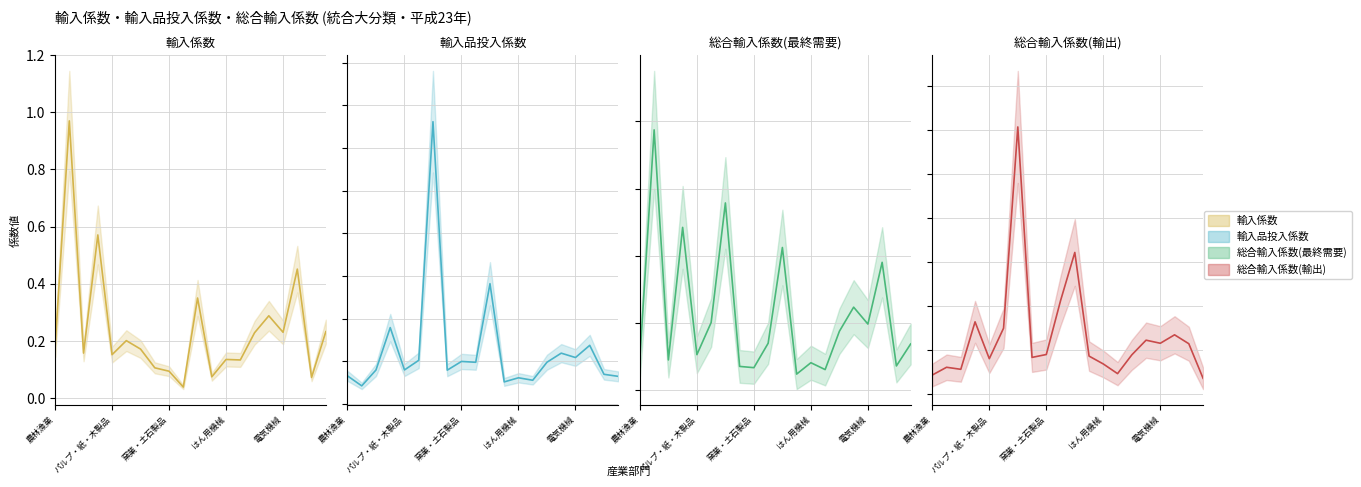

Is this an area chart (filled region under the line)?

No